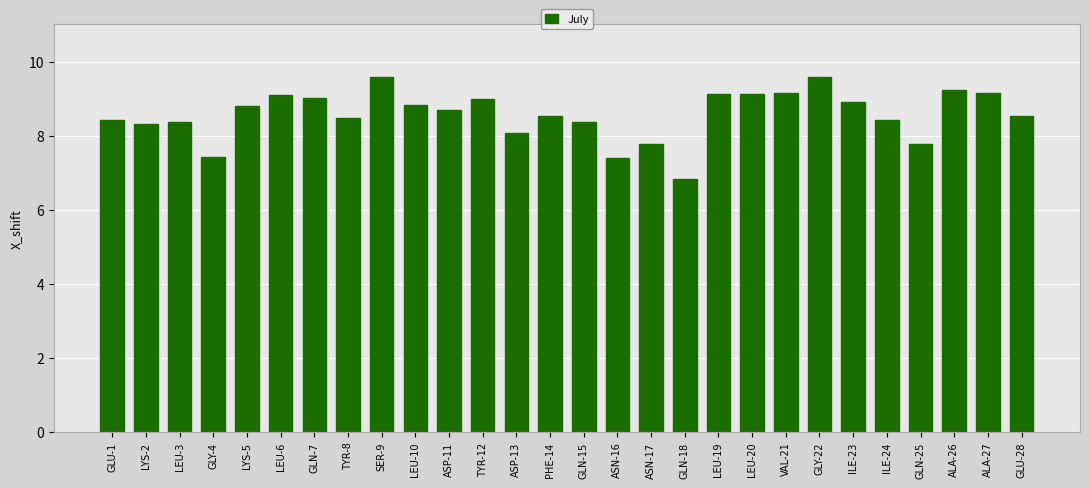

What value does the data have at ASN-16?

7.4